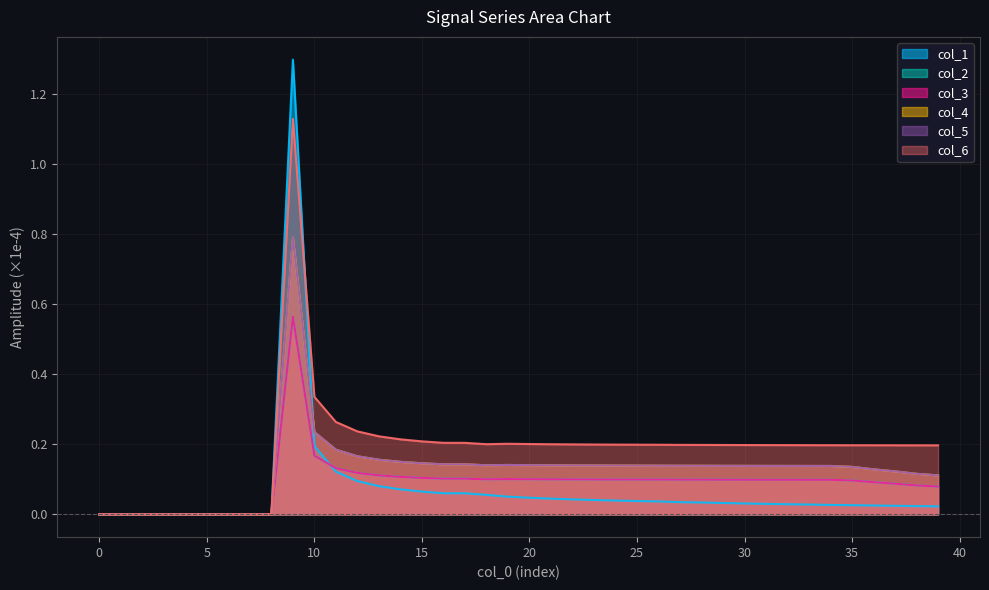

True or false: col_3 and col_2 intersect in this chart.

False